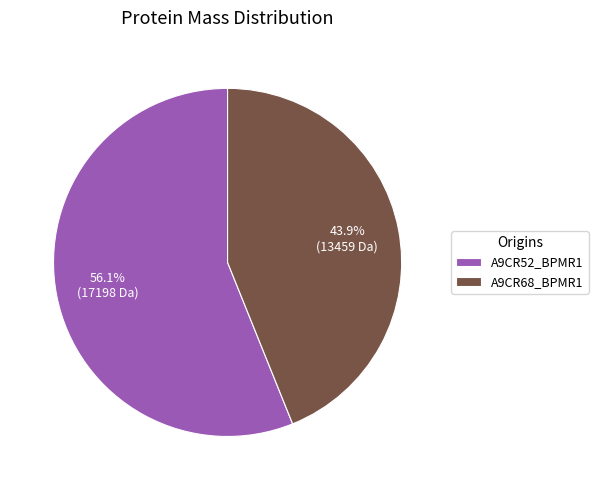

Do A9CR52_BPMR1 and A9CR68_BPMR1 together represent more than half of the pie?

Yes